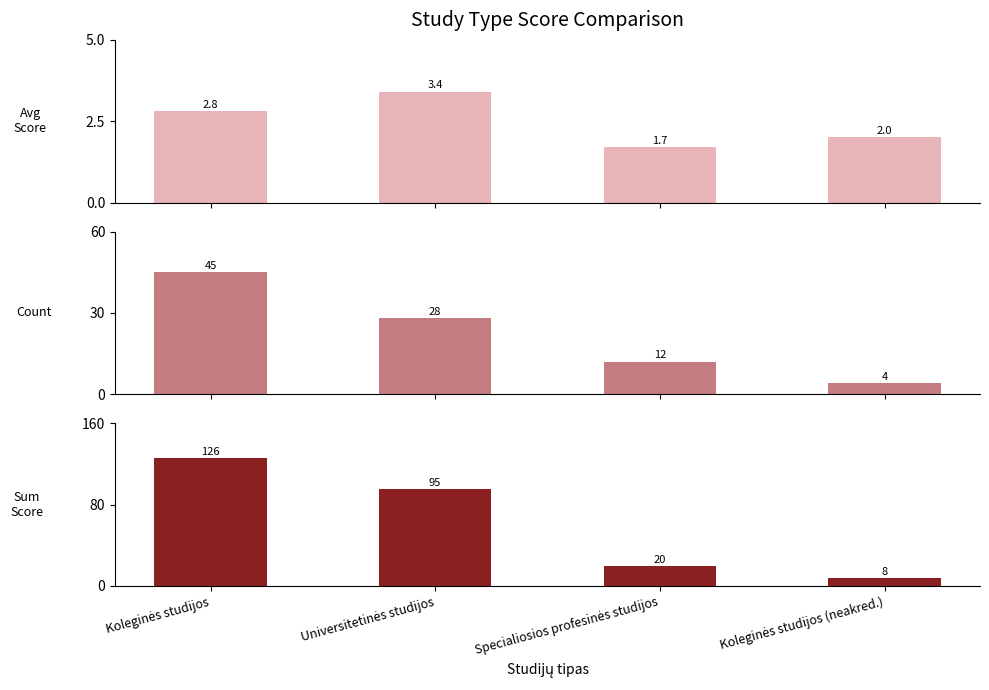

The value of Count at Specialiosios profesinės studijos is 2.6. True or false?

False